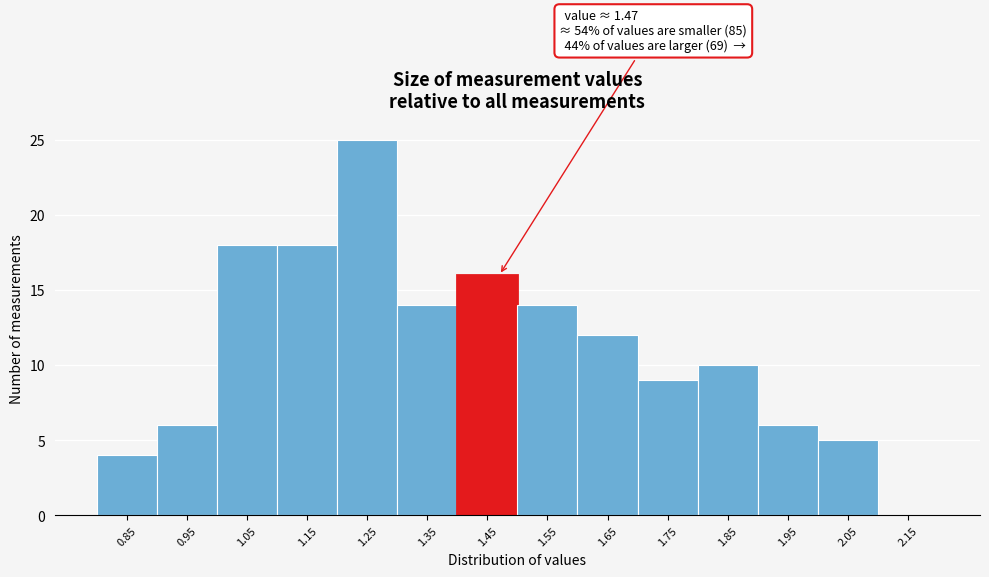

Reading left to right, what are all the values shown in this chart?

0.85=4	0.95=6	1.05=18	1.15=18	1.25=25	1.35=14	1.45=16	1.55=14	1.65=12	1.75=9	1.85=10	1.95=6	2.05=5	2.15=0